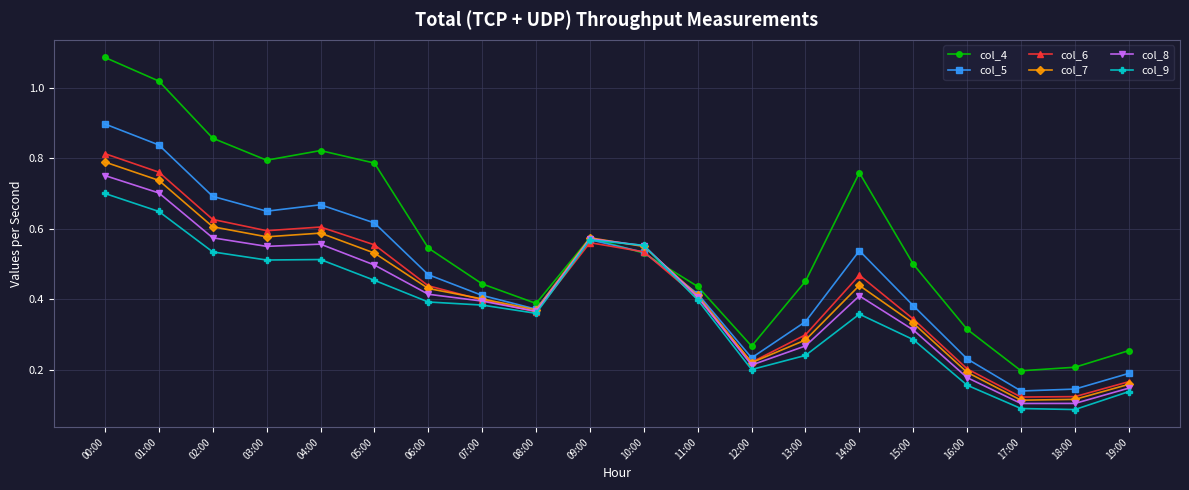

At which label does col_9 reach its peak?

00:00